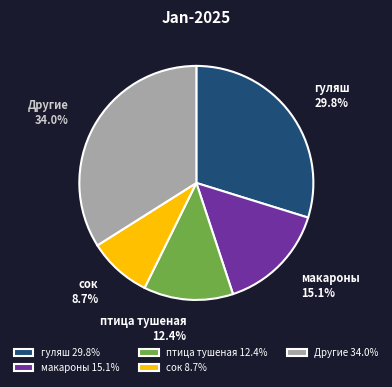

Approximately how many times larger is the value at птица тушеная 12.4% compared to Другие 34.0%?

0.4